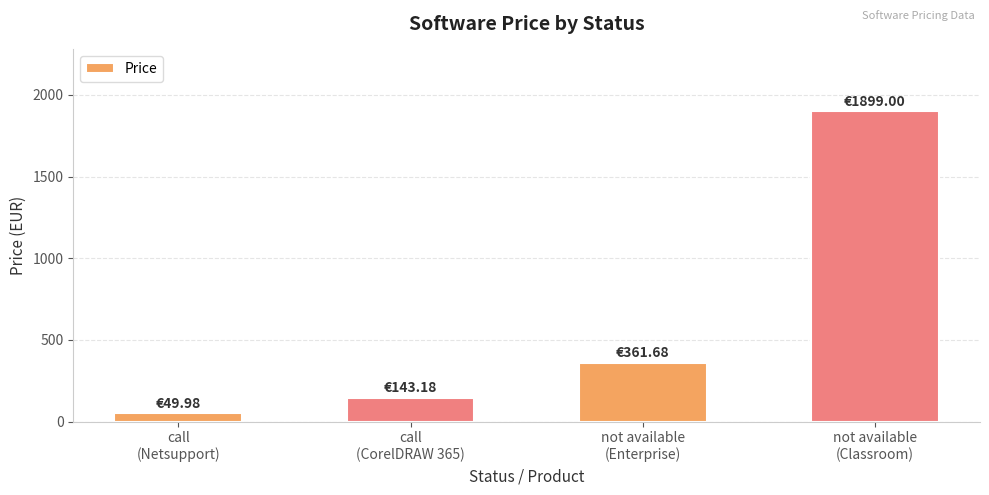

Which has a higher value, call
(Netsupport) or not available
(Enterprise)?

not available
(Enterprise)